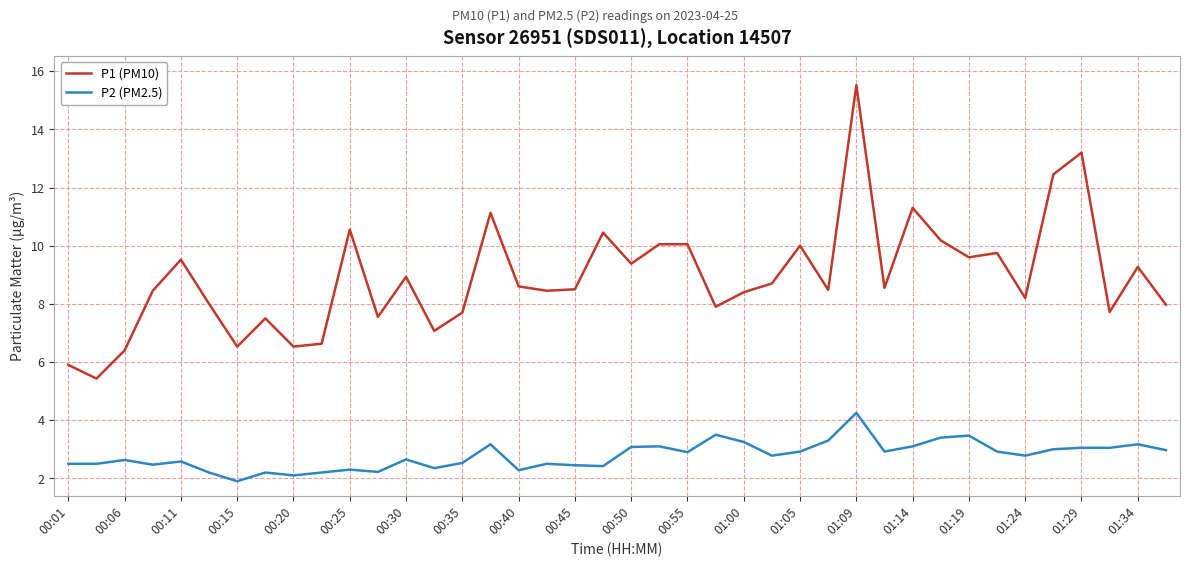

How many interior local valleys does the P1 (PM10) series have?

13